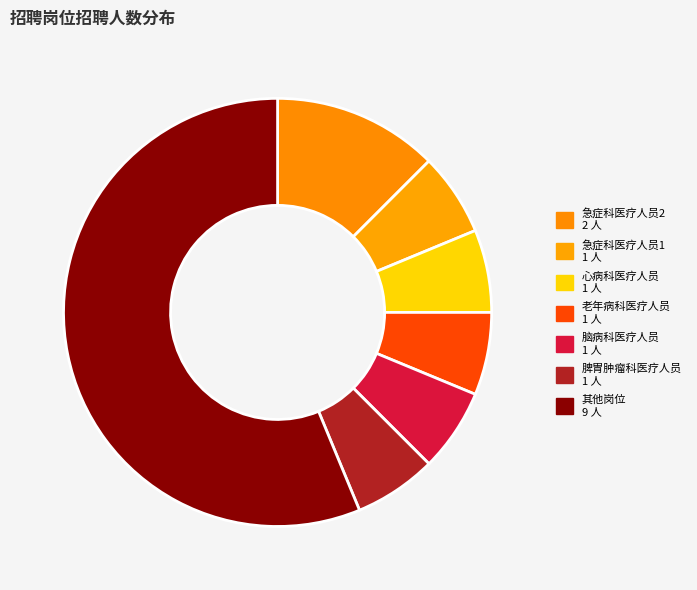

Which category has the smallest portion of the pie?

急症科医疗人员1